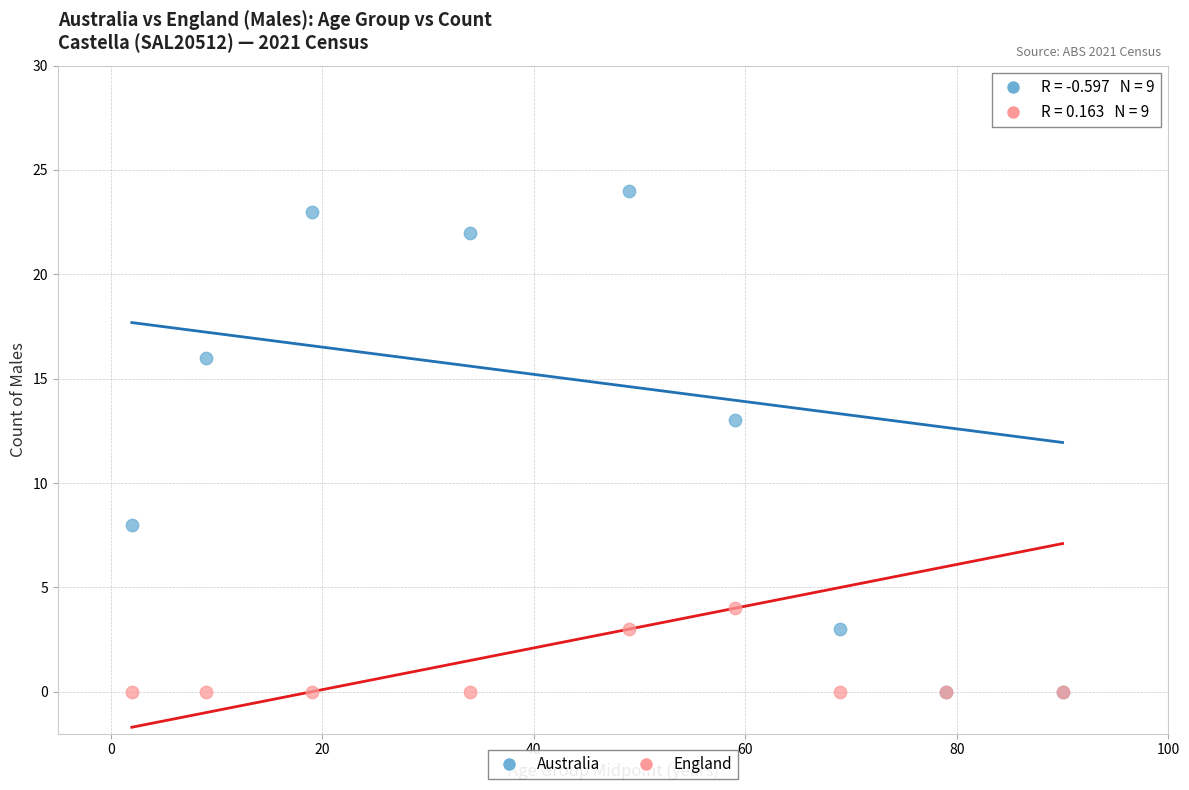

Across all series, what Y value is closest to 12?

13